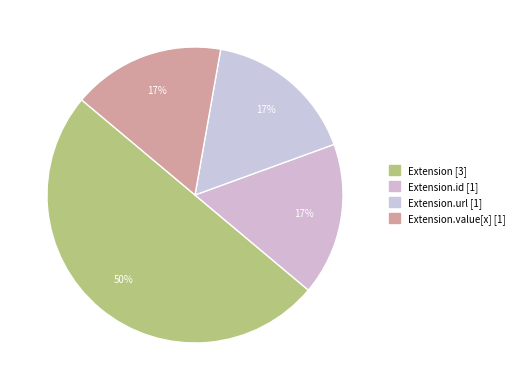

How many slices are in this pie chart?

4